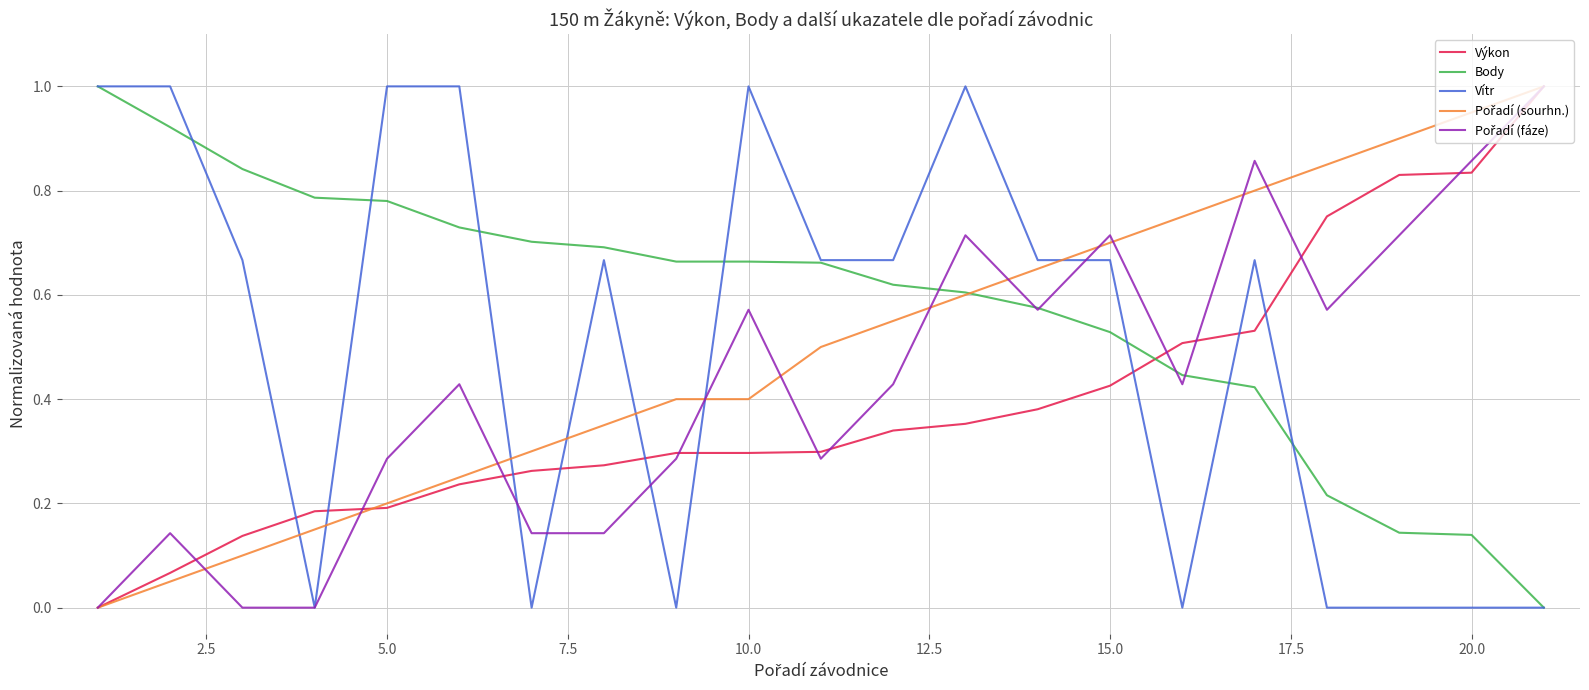

Which series has the largest total across all categories?

Body